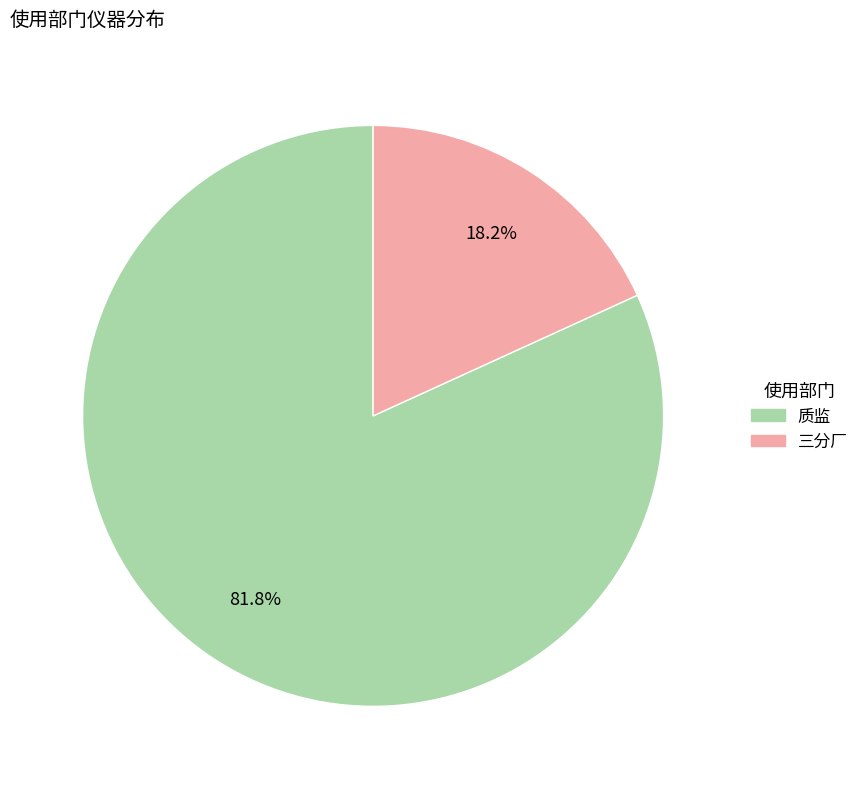

True or false: 质监 accounts for 82% of the total.

True